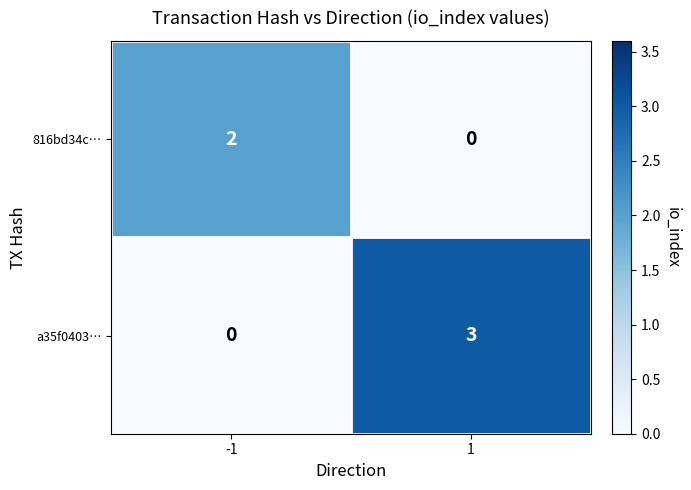

Reading right to left, extract all data points from this chart.

816bd34c…: 0	2
a35f0403…: 3	0